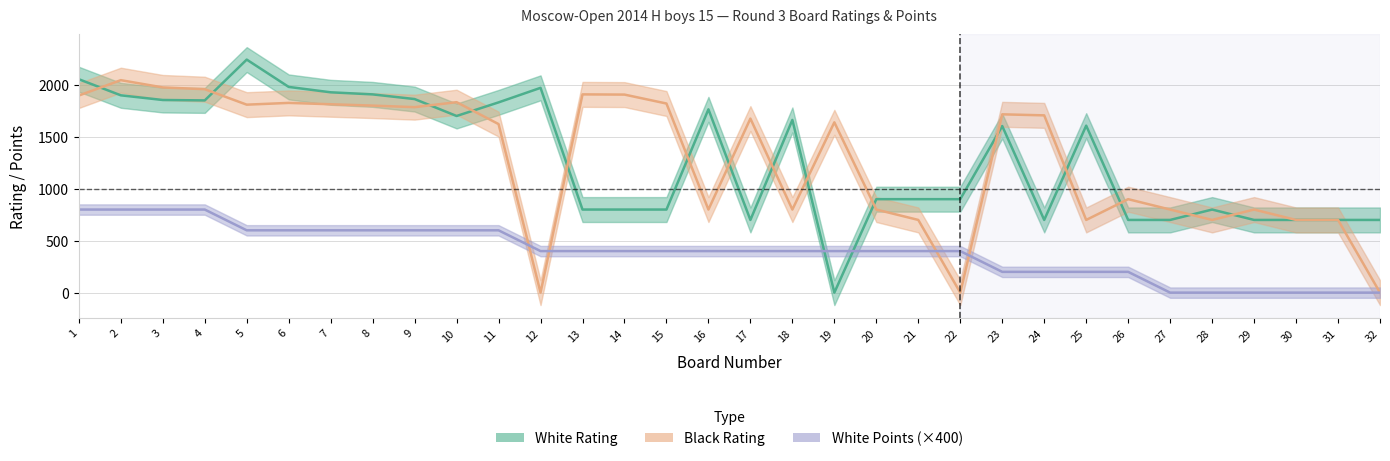

At which label is Black Rating closest to 1023?

26